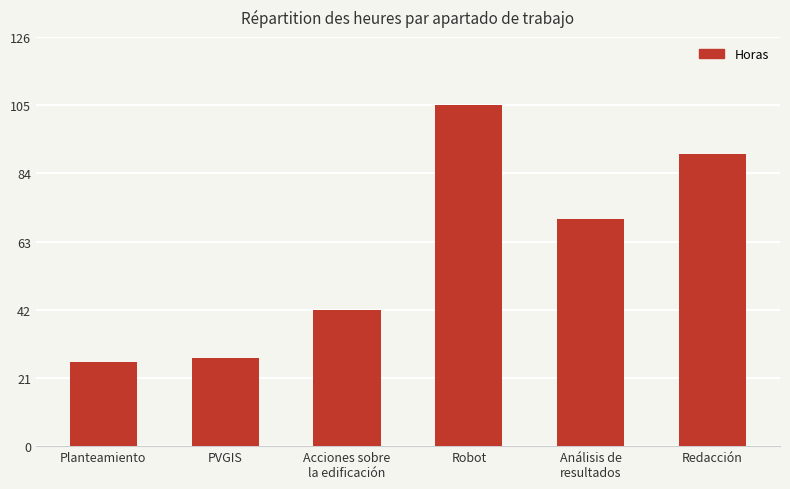

What is the change in value from Planteamiento to PVGIS?

+1